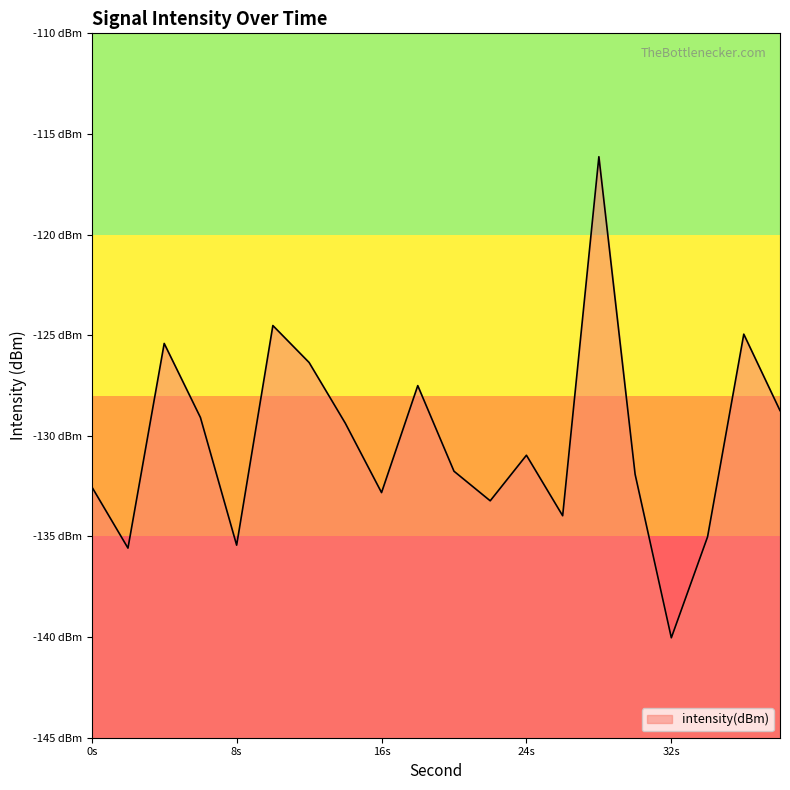

What is the difference between the values at 0 and 28?

16.4